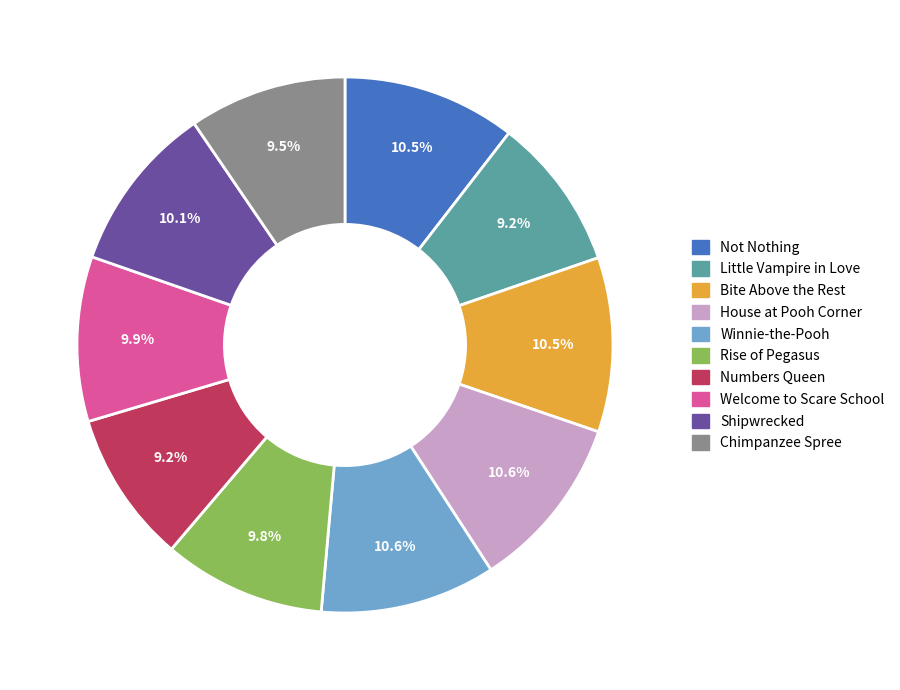

Count the number of slices in the pie.

10